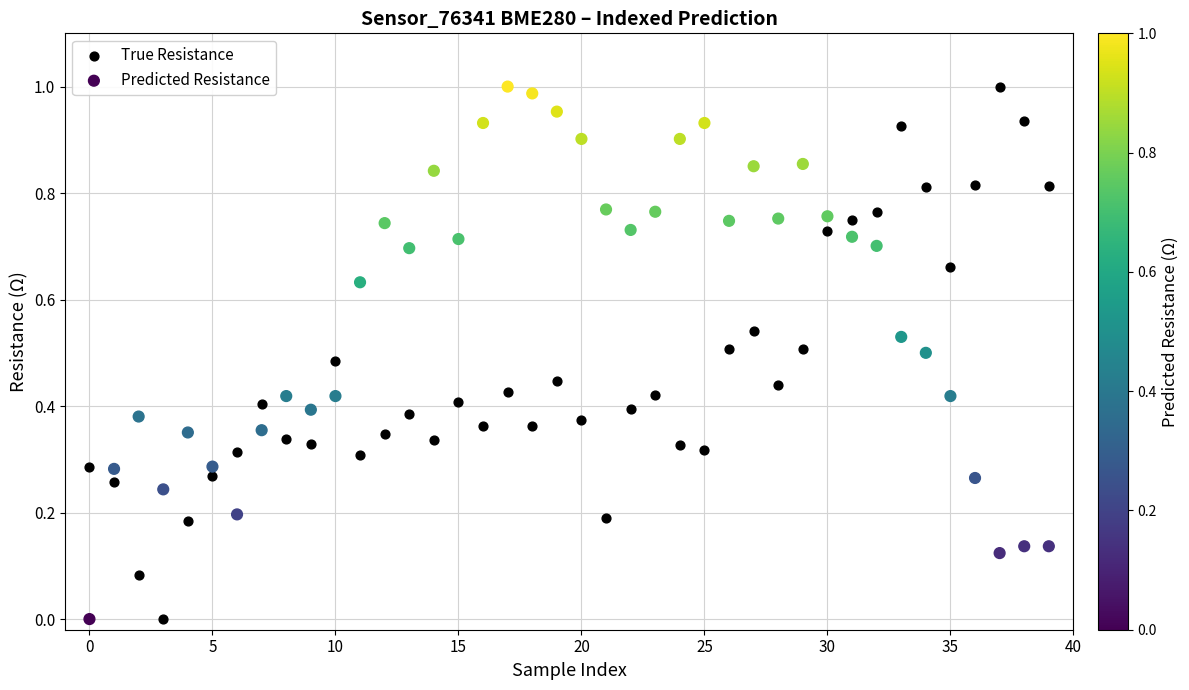

What are all the series names shown in the legend?

True Resistance, Predicted Resistance